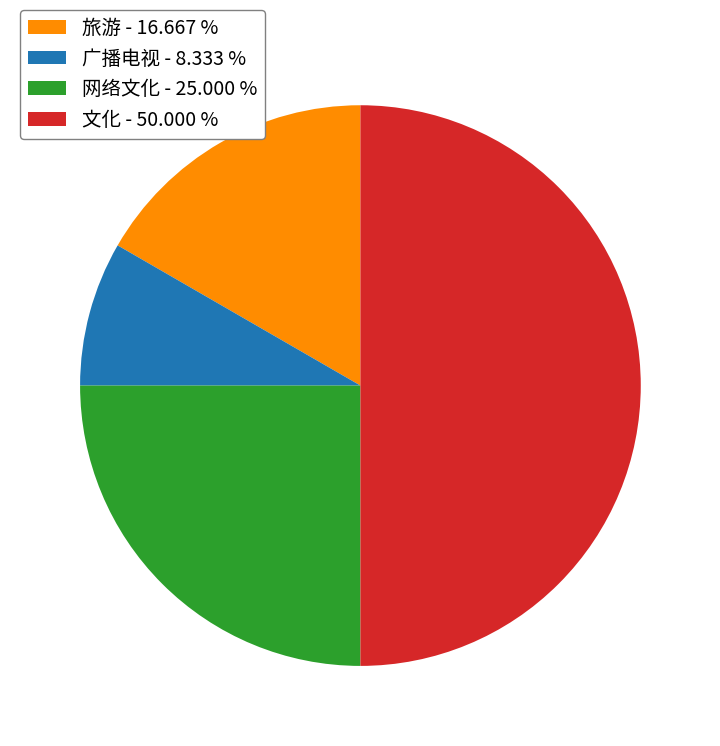

What is the smallest slice in the pie chart?

广播电视